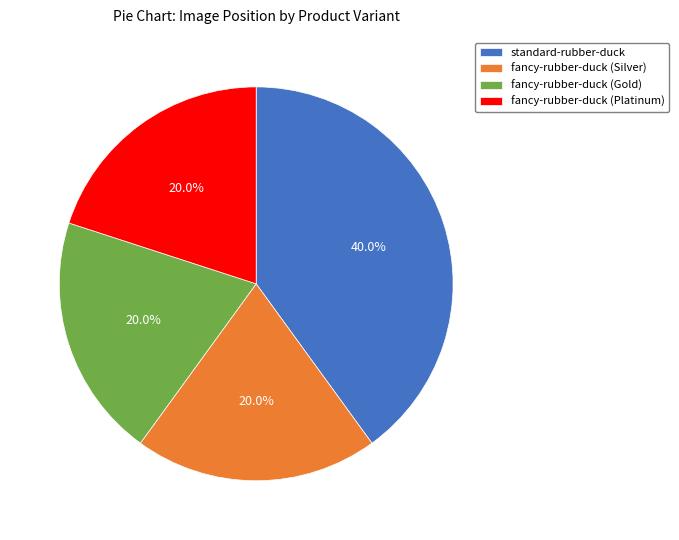

Is it true that fancy-rubber-duck (Gold) is 20% of the pie?

True